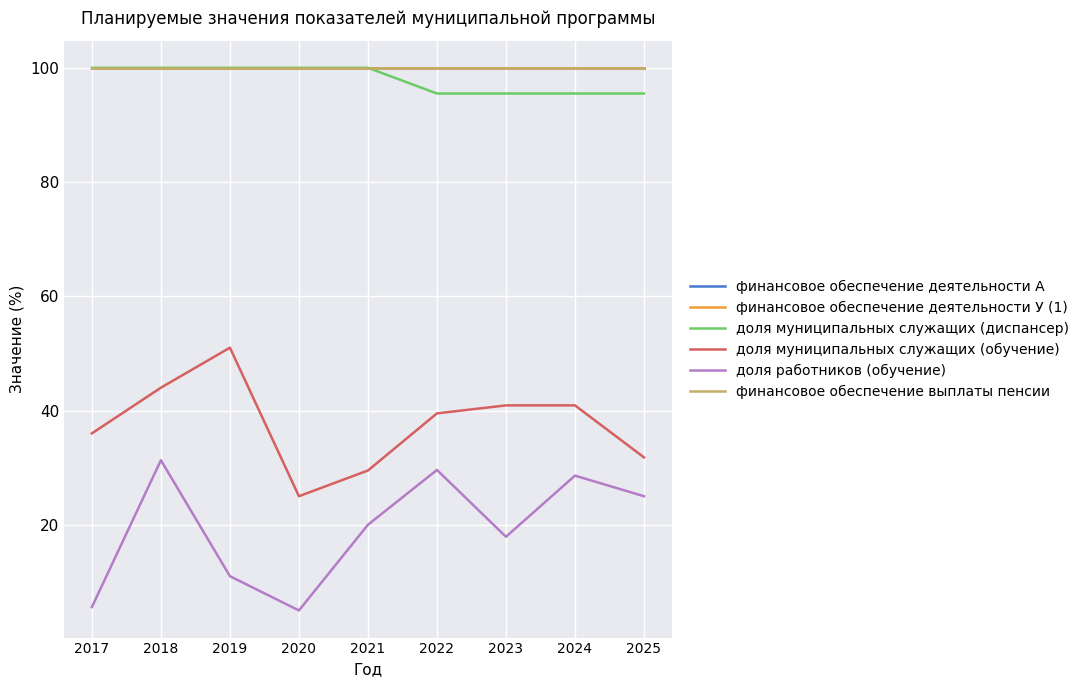

Which has a higher value, 2019 or 2024?

2019